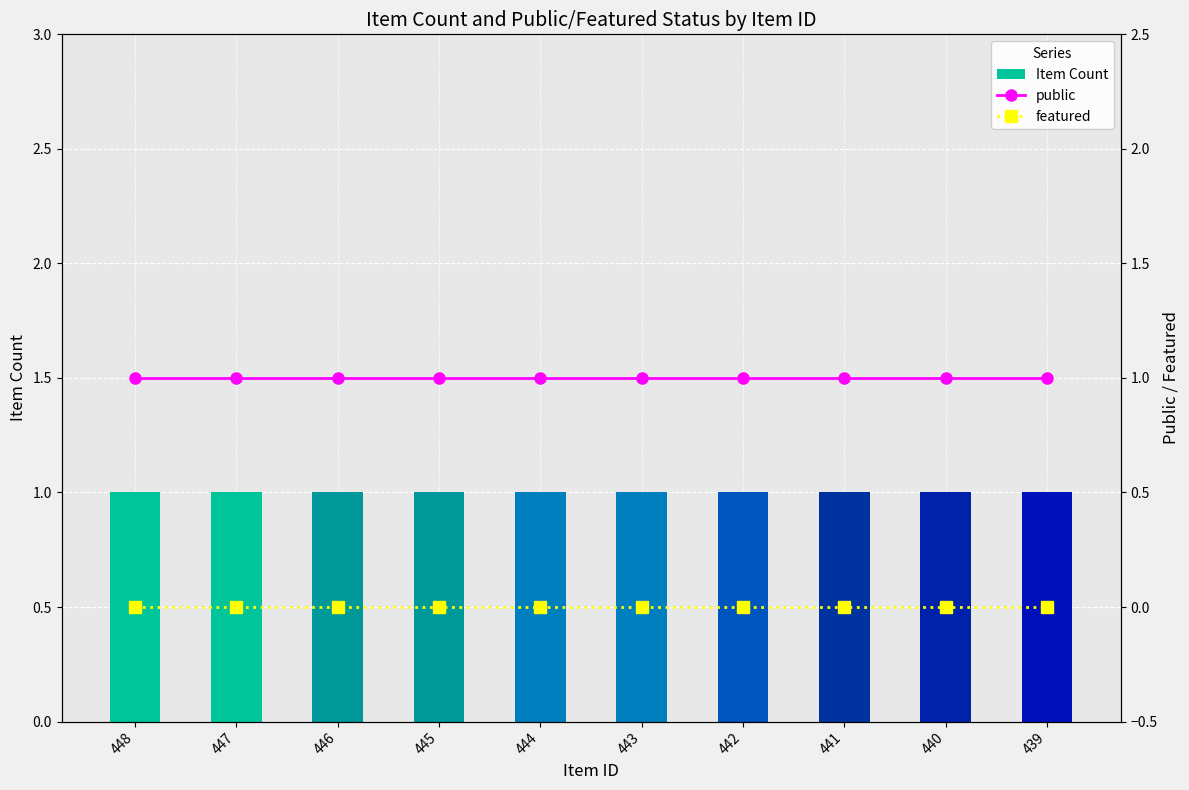

Which has a higher value, 443 or 446?

443